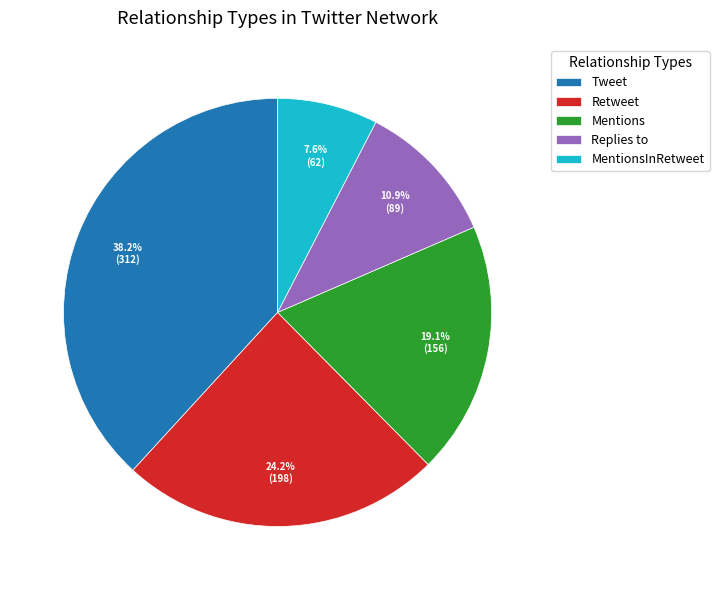

What is the smallest slice in the pie chart?

MentionsInRetweet